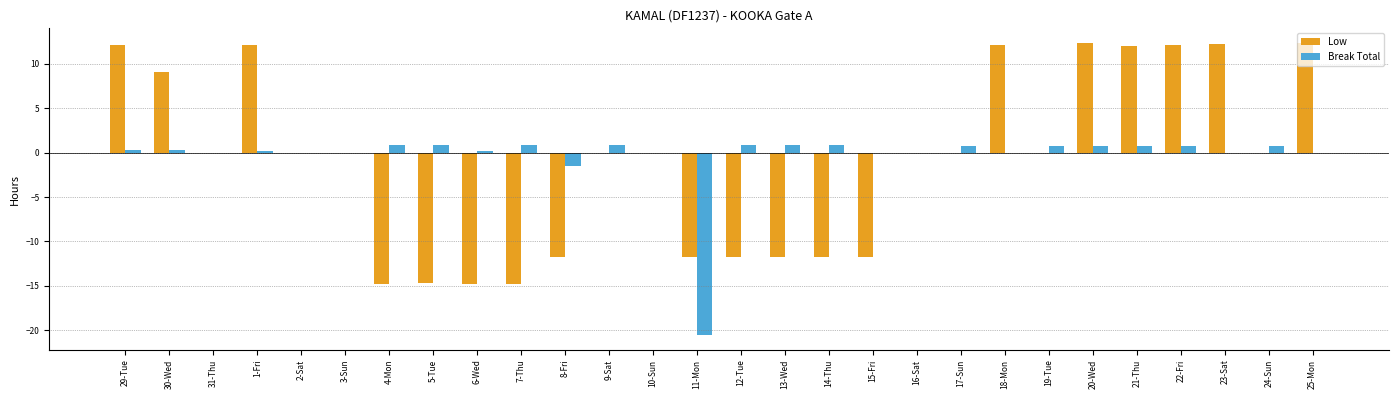

Is the value of Low at 18-Mon greater than the value of Break Total at 29-Tue?

Yes